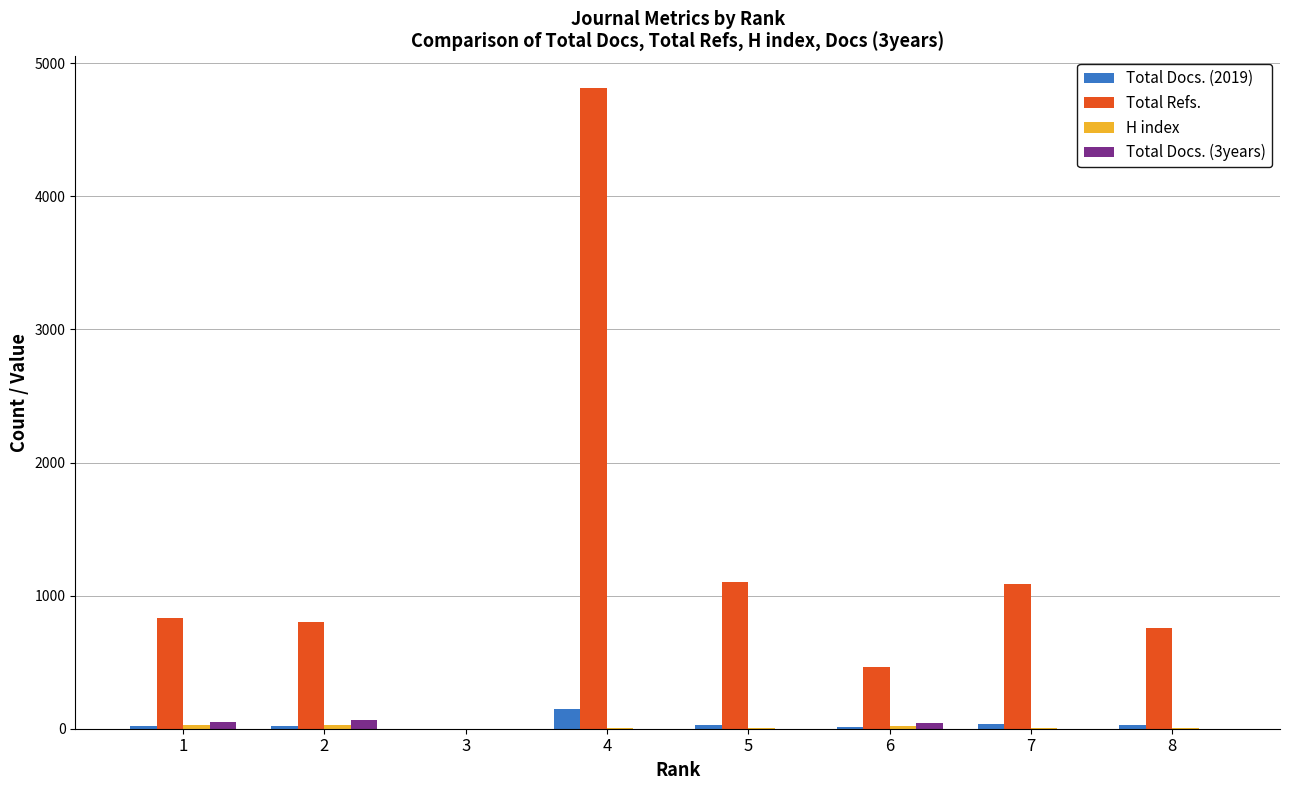

Between 3 and 4, which series saw the biggest shift?

Total Refs.